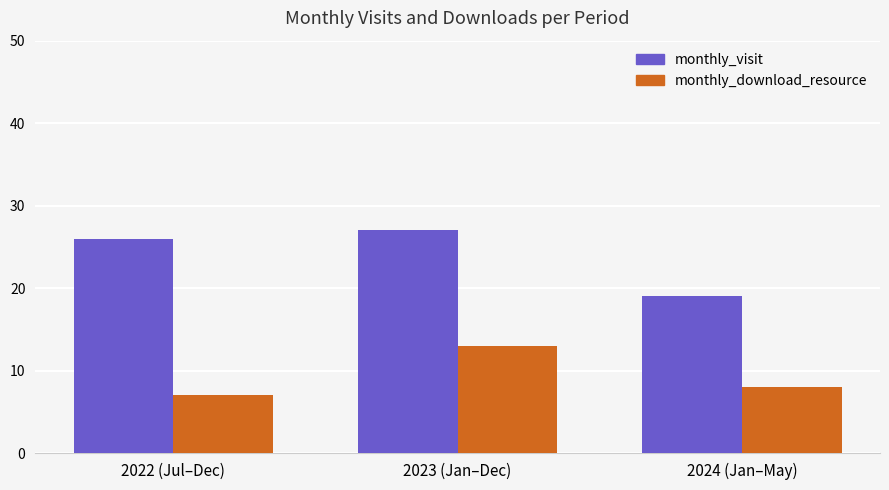

Rank the series by their average value, from lowest to highest.

monthly_download_resource, monthly_visit